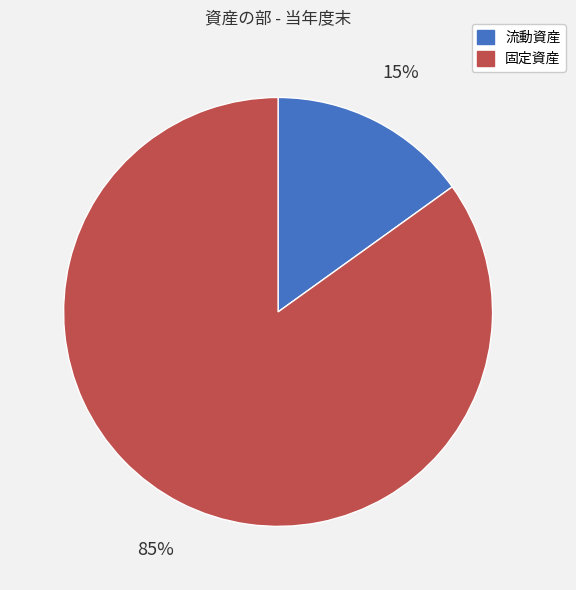

What is the ratio of the value at 流動資産 to the value at 固定資産?

0.2